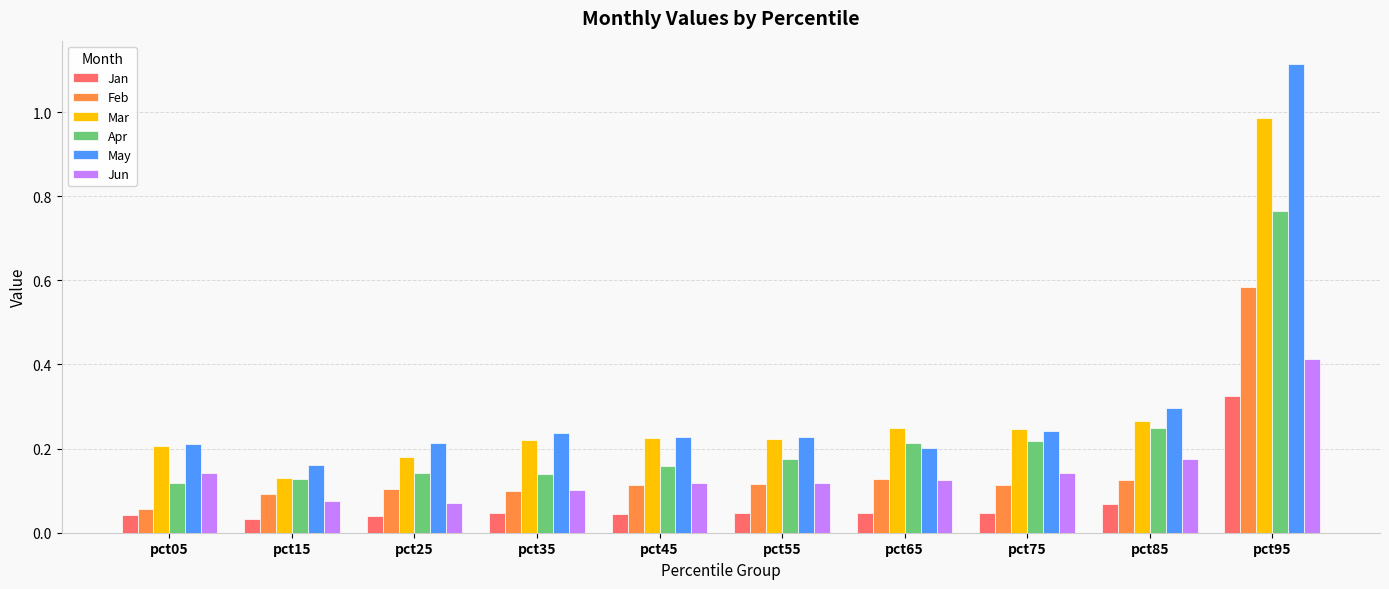

At how many categories does at least one series exceed 0?

10